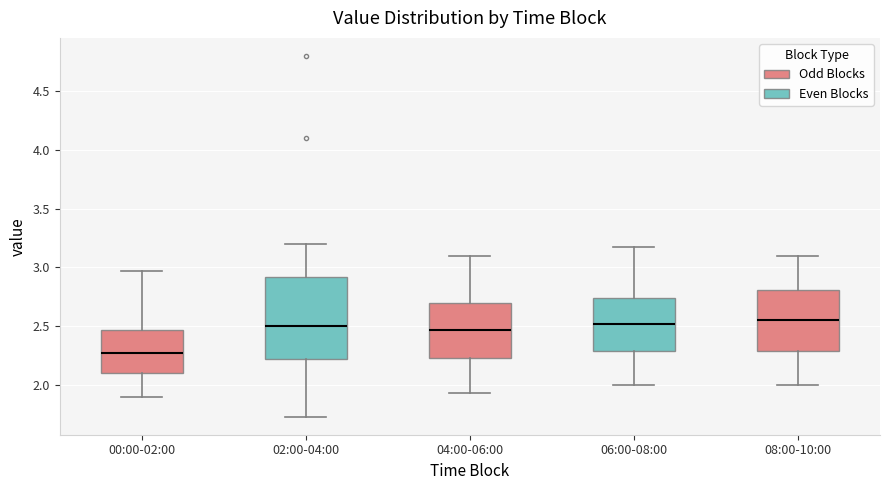

Comparing the boxes themselves (not the whiskers), which one is the tallest?

02:00-04:00